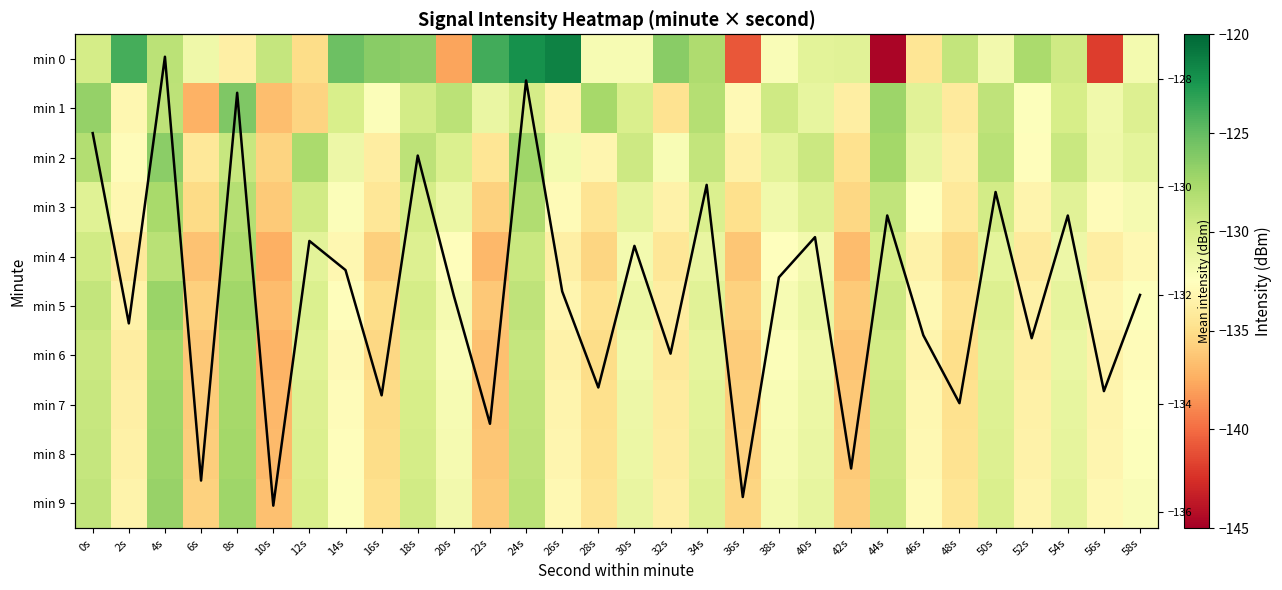

At how many categories does at least one series exceed -142?

30